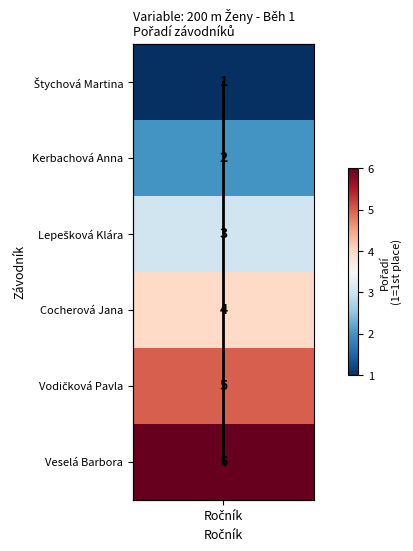

Is it true that the value at Ročník is -3?

False